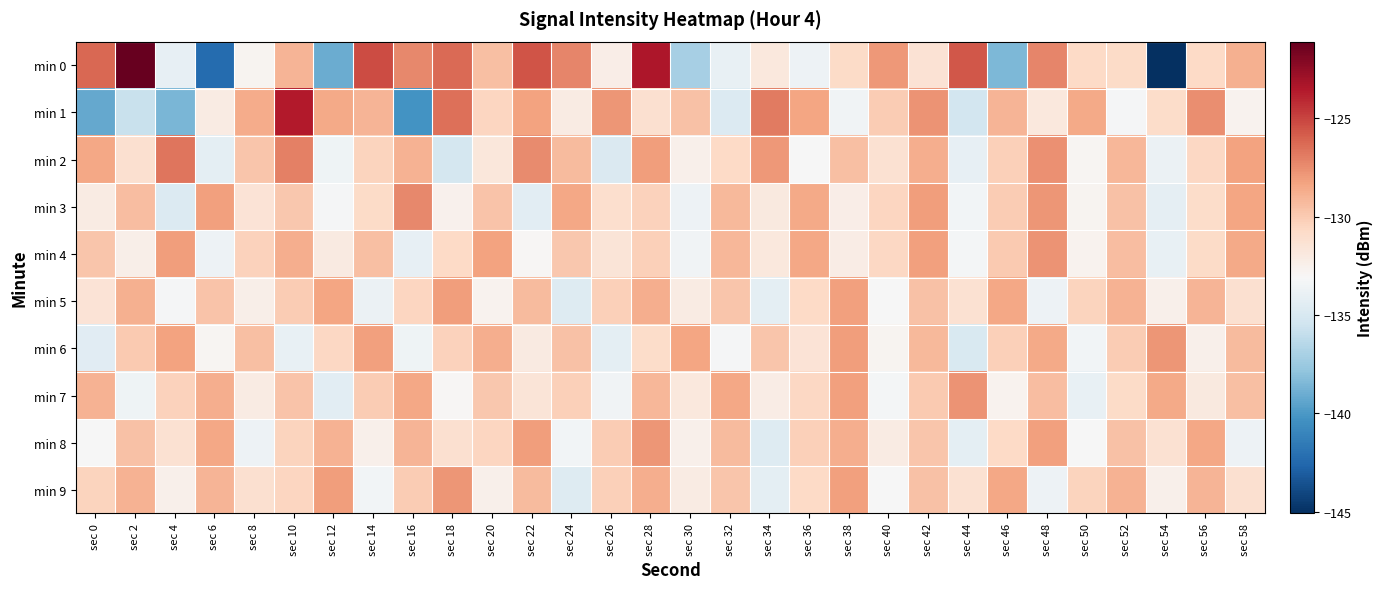

What is the difference between the highest and lowest values at sec 6?

14.2